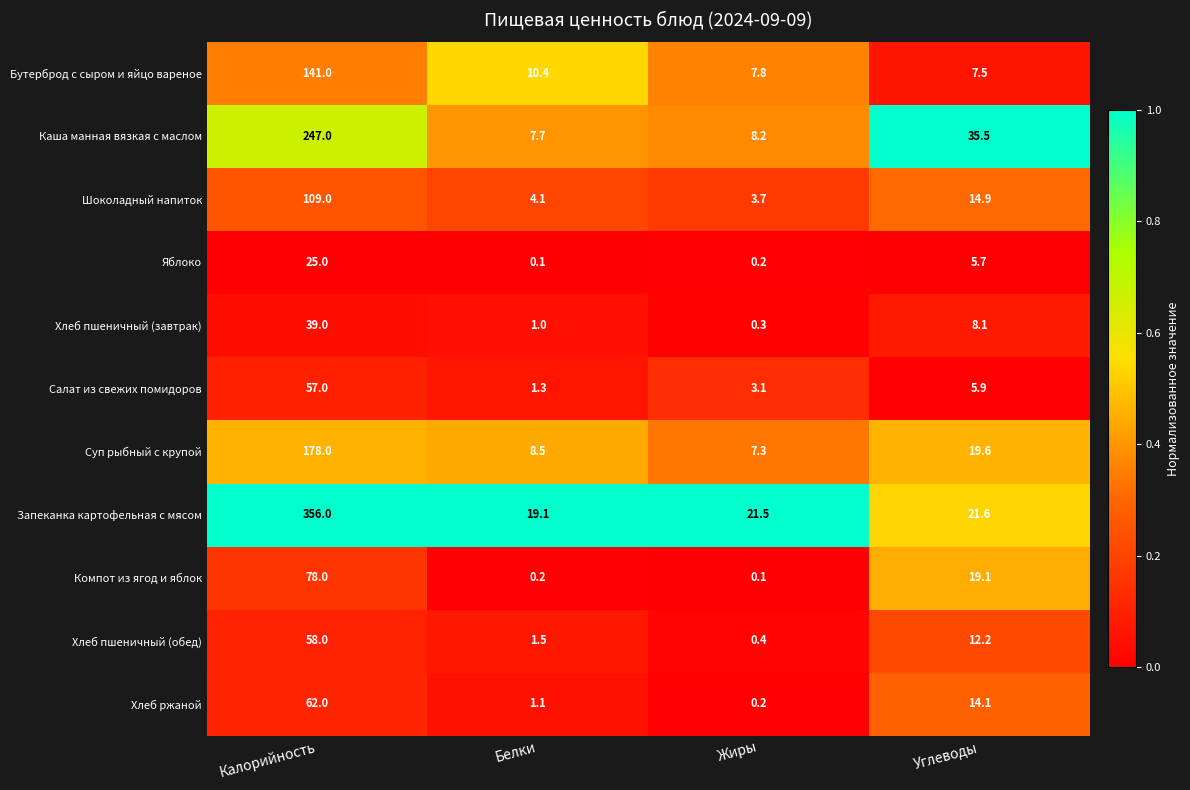

Is it true that Салат из свежих помидоров equals 3.2 at Углеводы?

False